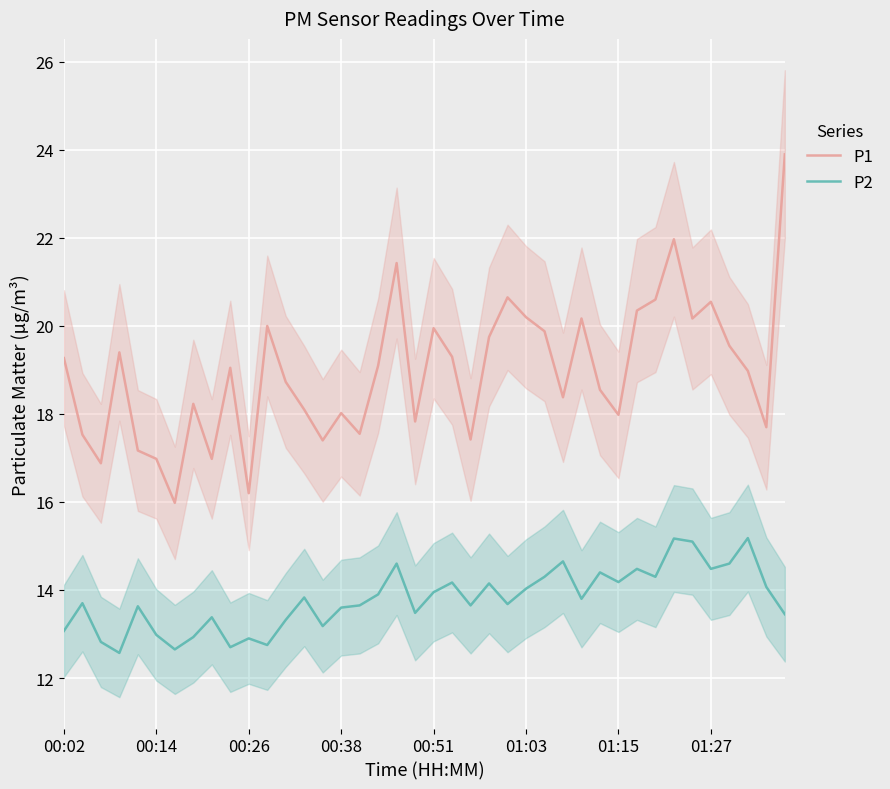

What is the minimum value for P2?

12.6